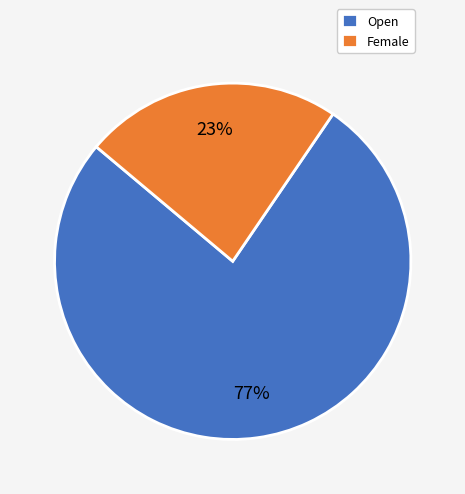

What is the ratio of the value at Open to the value at Female?

3.3